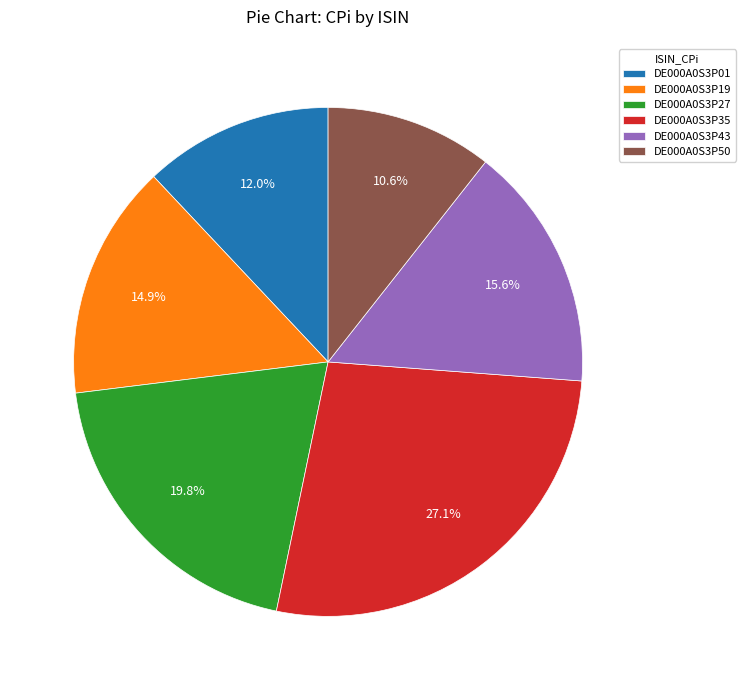

Is it true that DE000A0S3P35 is 34% of the pie?

False